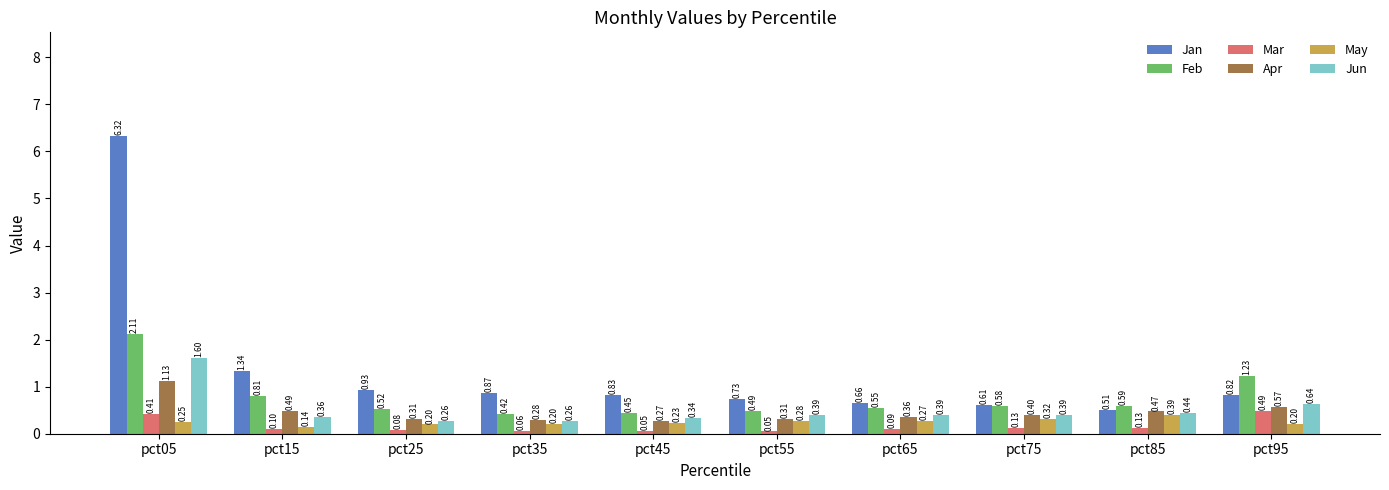

Count the Jun values in the range 0 to 1.

9